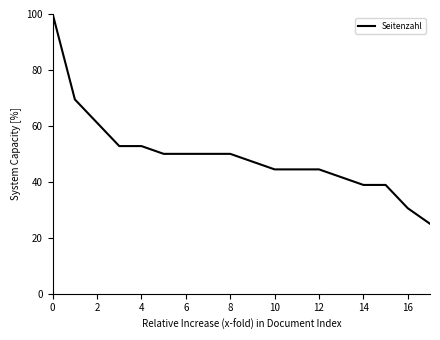

What is the maximum value shown in the chart?

100.0